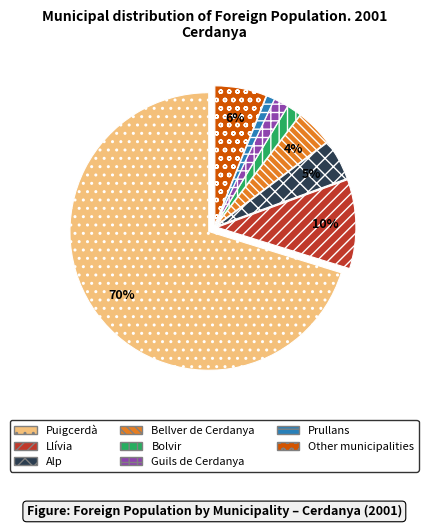

Do Other municipalities and Bellver de Cerdanya together represent more than half of the pie?

No